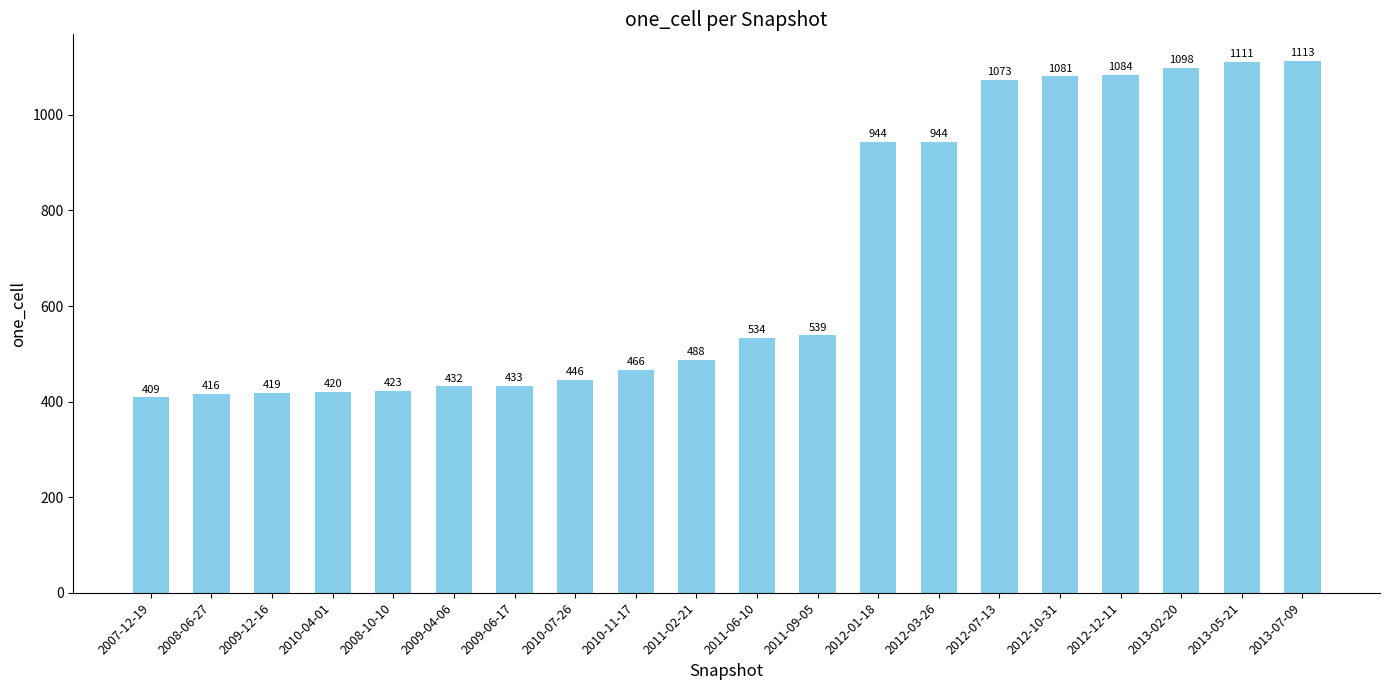

What is the sum of all values?

13873